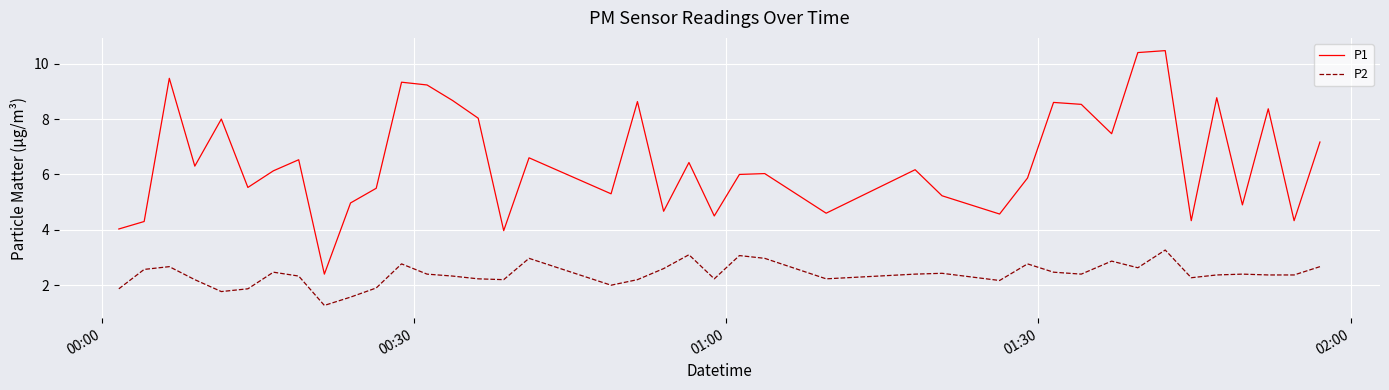

Which series has the largest total across all categories?

P1